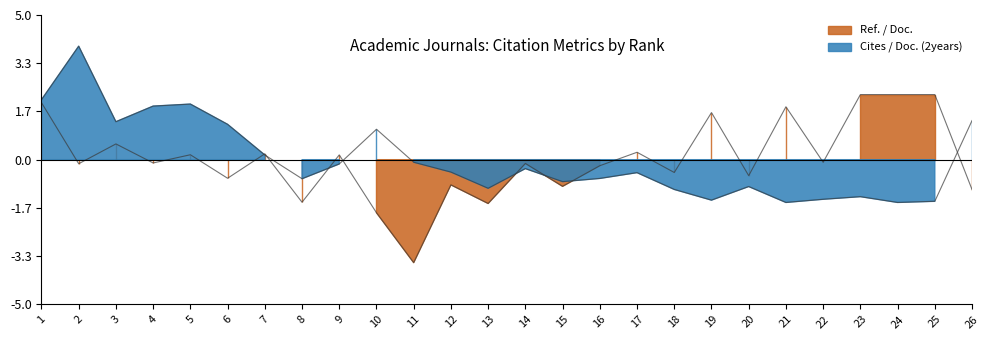

Reading left to right, transcribe all the data shown in this chart.

Cites / Doc. (2years): 1=2.1	2=3.9	3=1.3	4=1.9	5=1.9	6=1.2	7=0.2	8=-0.7	9=-0.1	10=1.1	11=-0.1	12=-0.4	13=-1.0	14=-0.3	15=-0.8	16=-0.6	17=-0.4	18=-1.0	19=-1.4	20=-0.9	21=-1.5	22=-1.4	23=-1.3	24=-1.5	25=-1.4	26=1.4
Ref. / Doc.: 1=2.0	2=-0.1	3=0.5	4=-0.1	5=0.2	6=-0.6	7=0.2	8=-1.5	9=0.2	10=-1.8	11=-3.6	12=-0.9	13=-1.5	14=-0.1	15=-0.9	16=-0.2	17=0.3	18=-0.4	19=1.6	20=-0.6	21=1.8	22=-0.1	23=2.3	24=2.3	25=2.3	26=-1.0